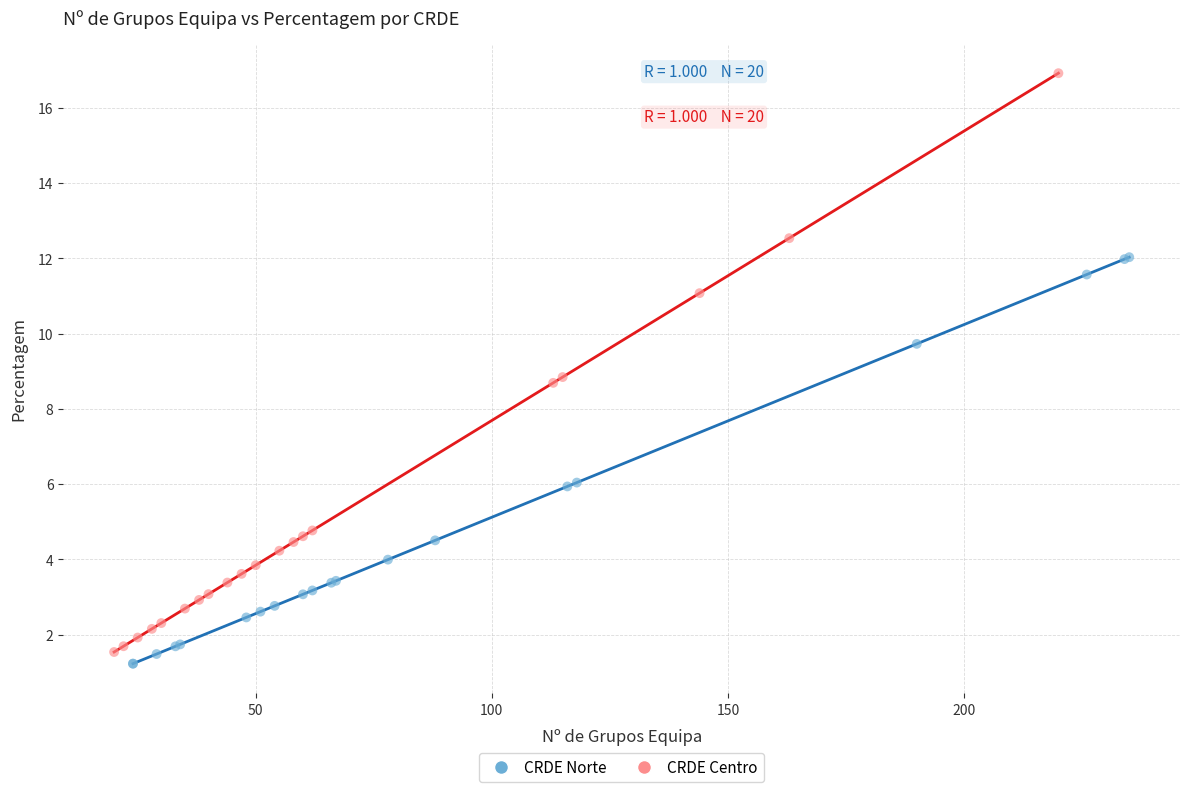

Which series reaches the maximum Y coordinate?

CRDE Centro